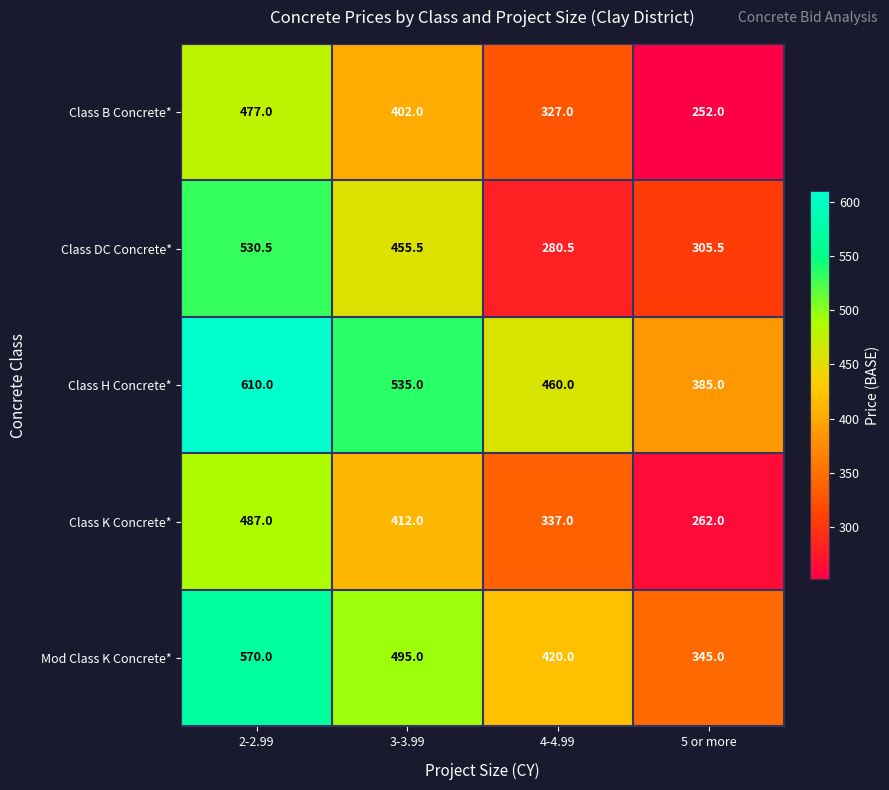

The value of Mod Class K Concrete* at 5 or more is 345.0. True or false?

True